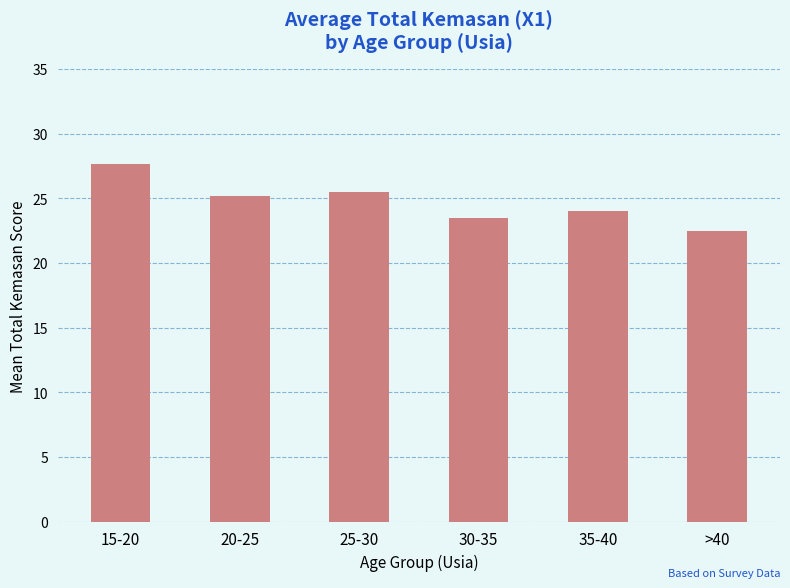

List the labels in order of value, largest first.

15-20, 25-30, 20-25, 35-40, 30-35, >40